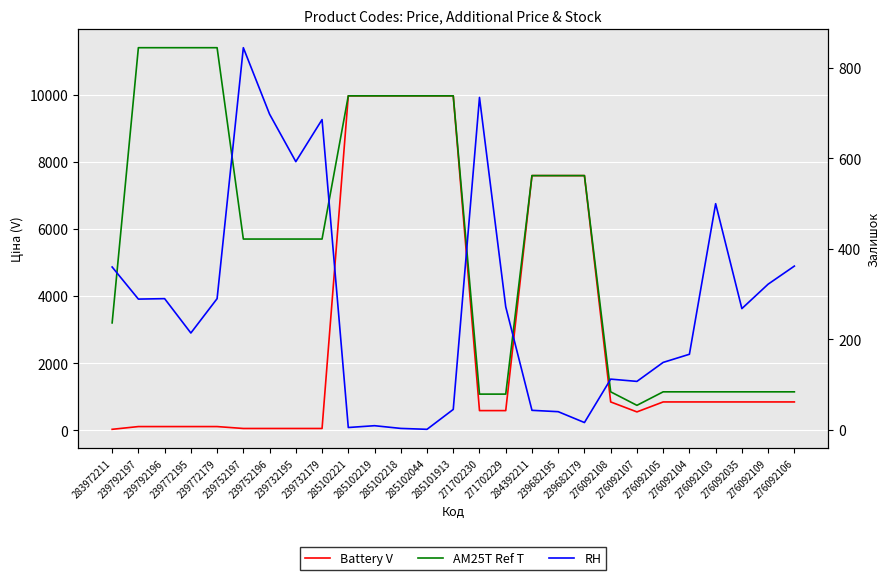

Rank the categories by Battery V value from highest to lowest.

285102221, 285102219, 285102218, 285102044, 285101913, 284392211, 239682195, 239682179, 276092108, 276092105, 276092104, 276092103, 276092035, 276092109, 276092106, 271702230, 271702229, 276092107, 239792197, 239792196, 239772195, 239772179, 239752197, 239752196, 239732195, 239732179, 283972211